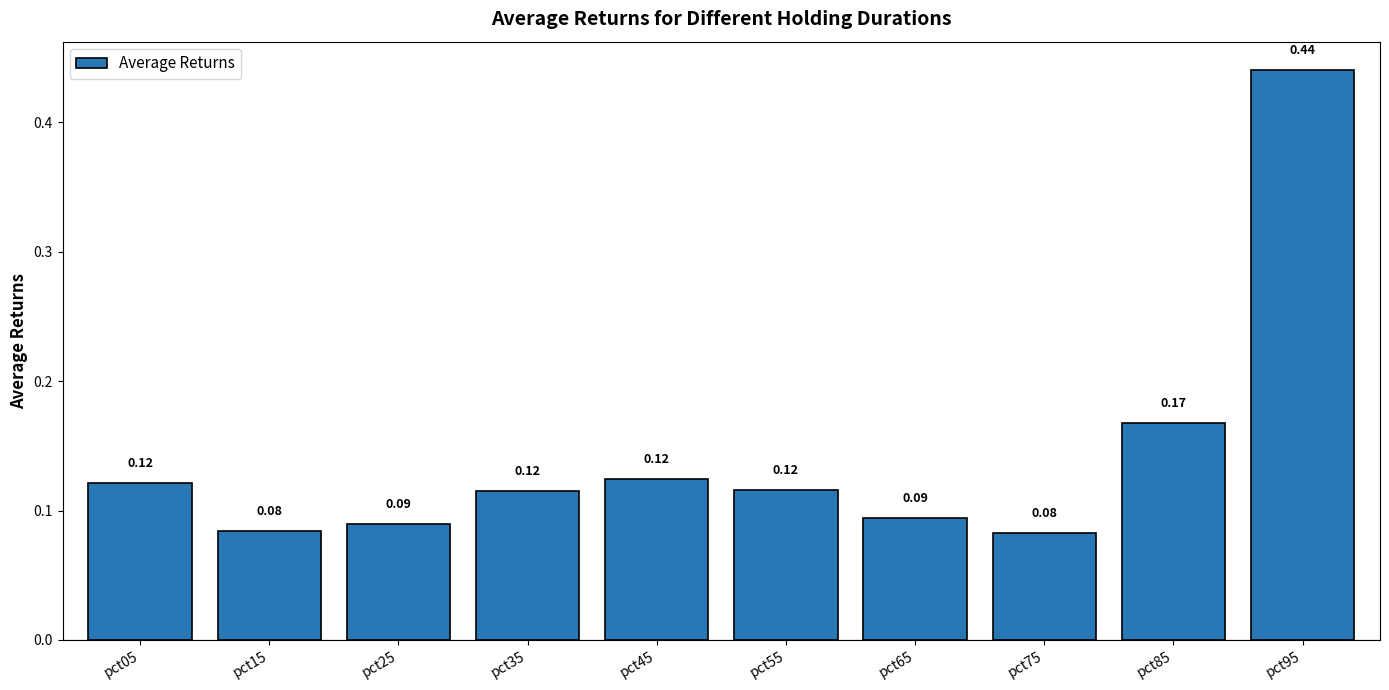

What is the change in value from pct85 to pct95?

+0.3